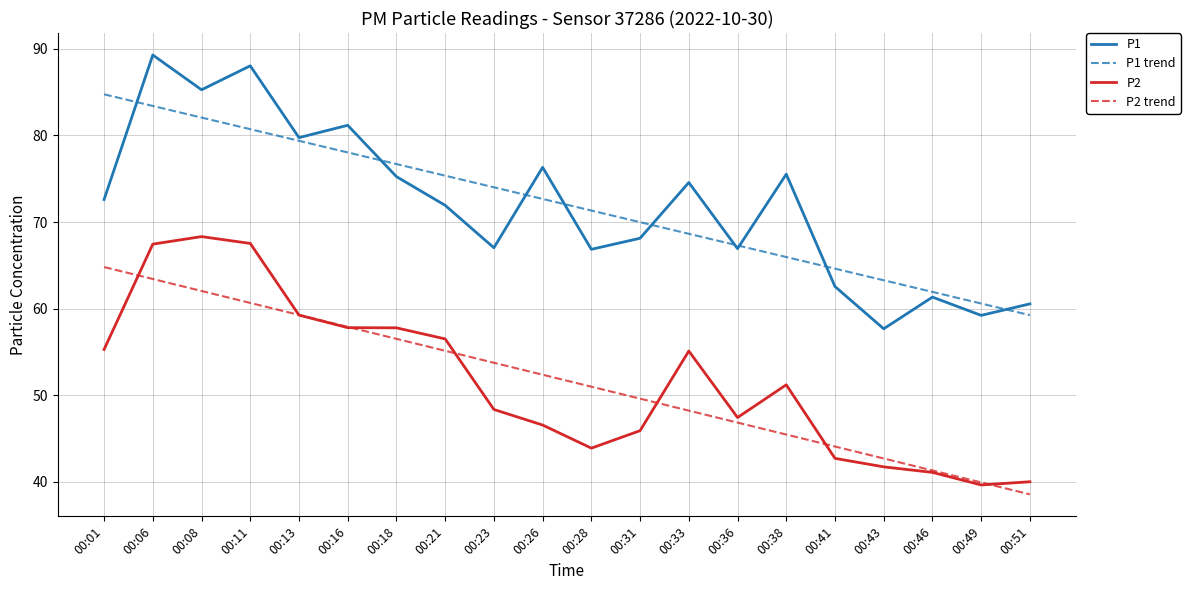

At how many categories does at least one series exceed 48?

20